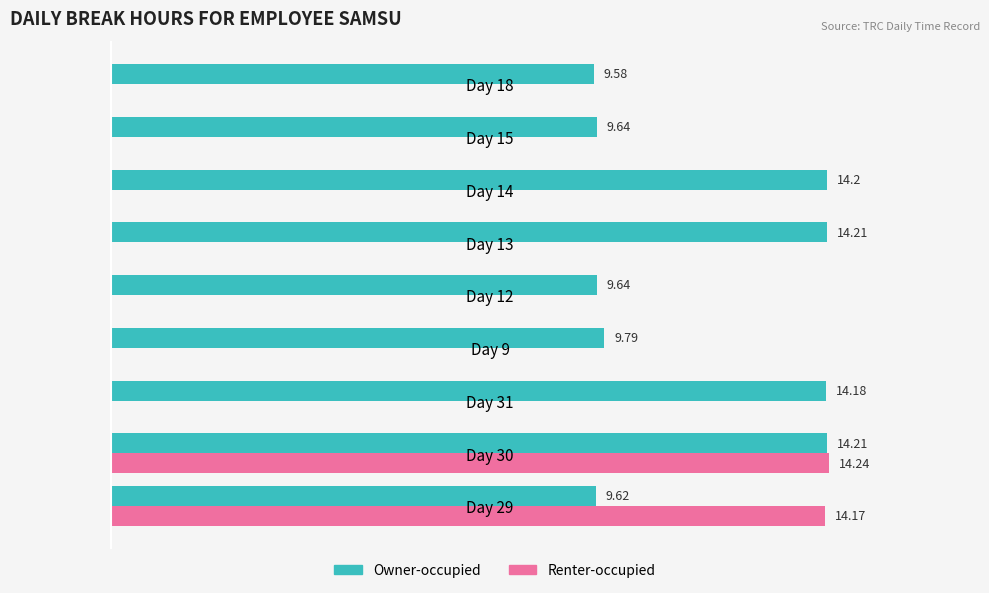

Which series has the largest total across all categories?

Owner-occupied